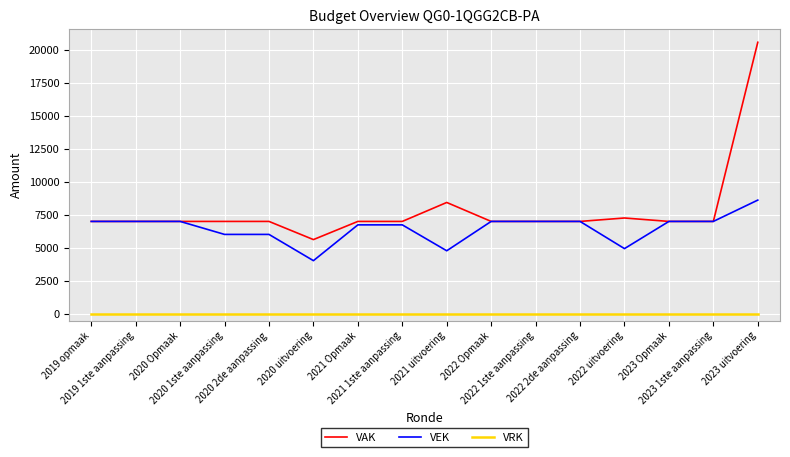

The VEK series shows 6739 at 2021 Opmaak. True or false?

True